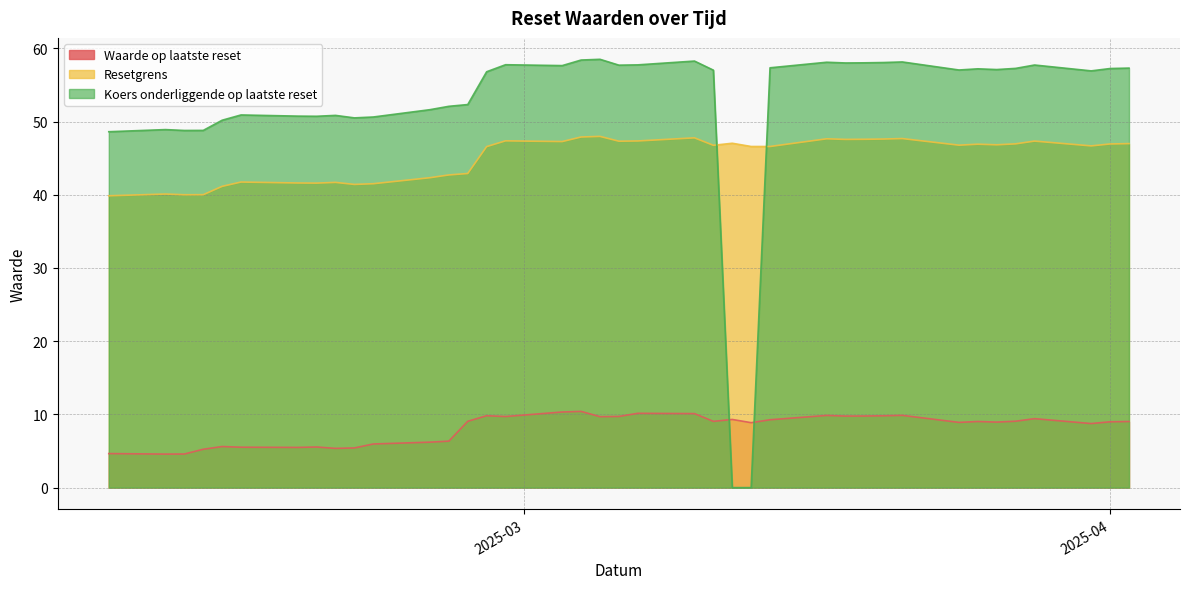

What is the difference between the second highest and second lowest values in the Resetgrens series?

7.9